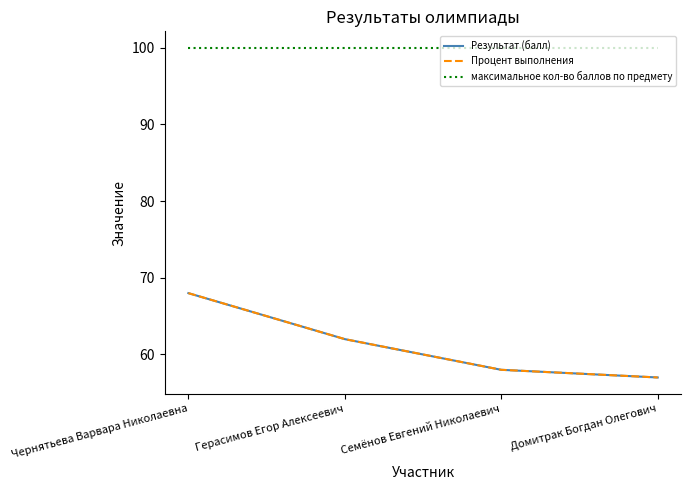

Does the chart display data point markers on the line(s)?

No